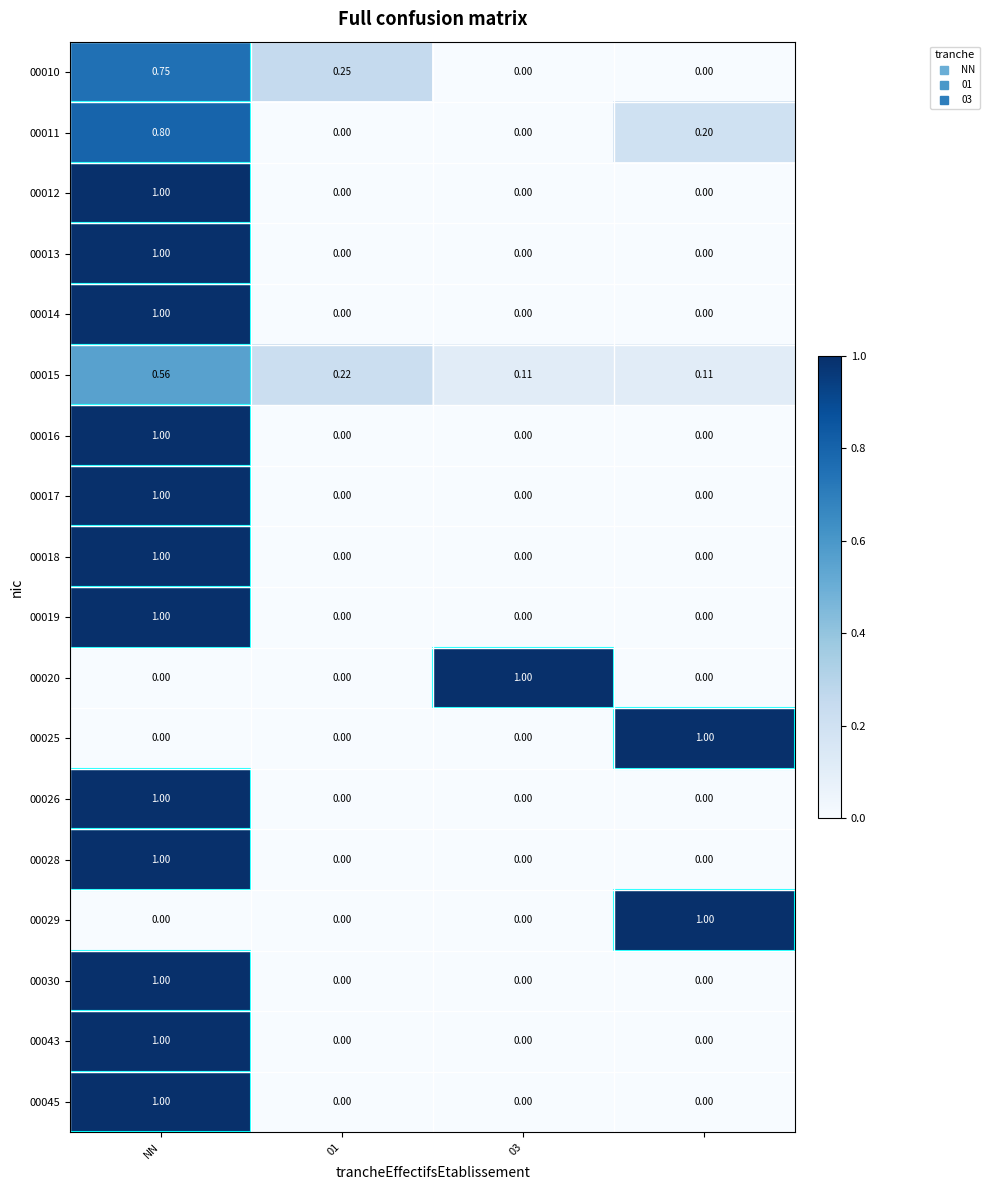

At which label does 00030 reach its peak?

NN